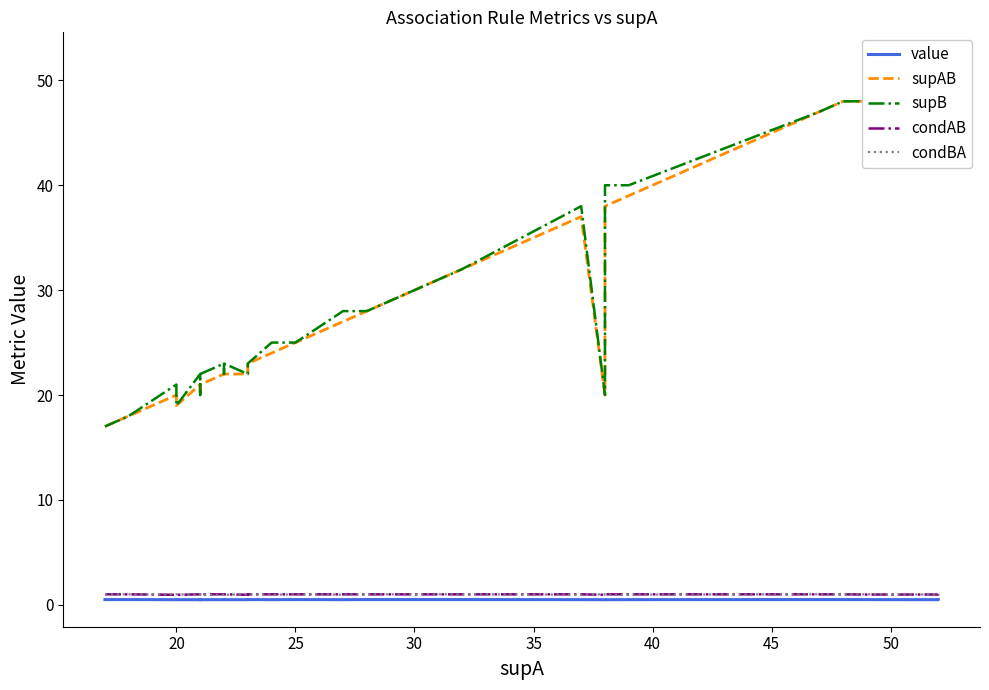

What is the maximum value shown in the chart?

52.0